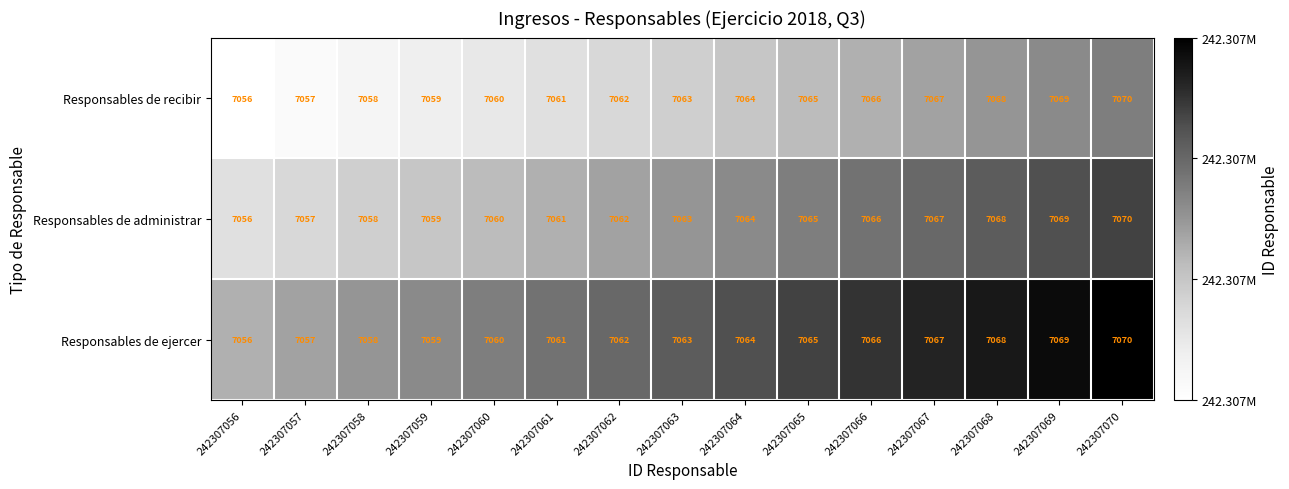

What is the greatest value displayed?

7070